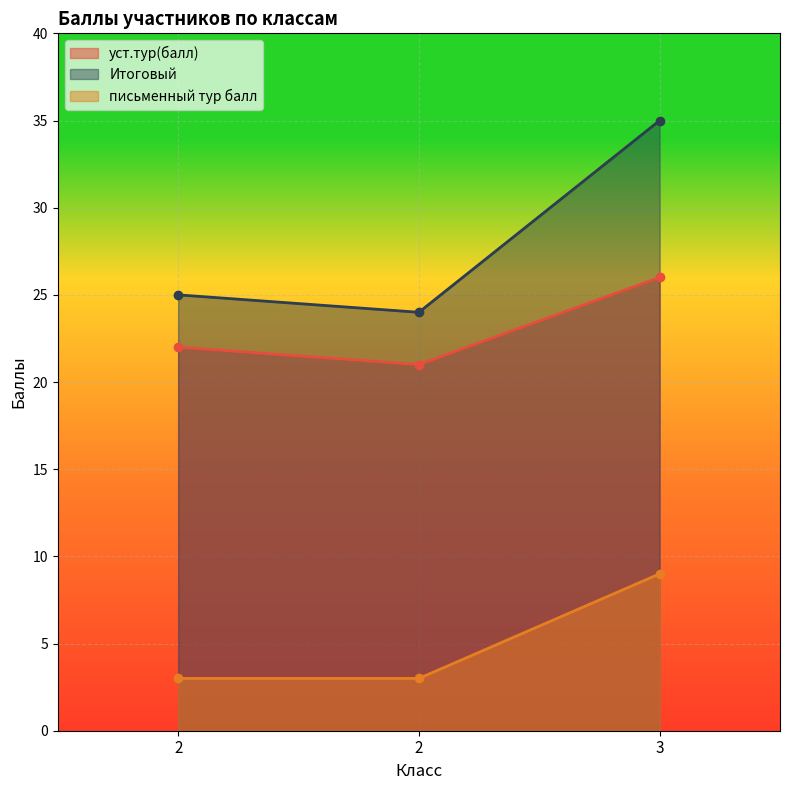

What is the value of the уст.тур(балл) point at the 1st from the left?

22